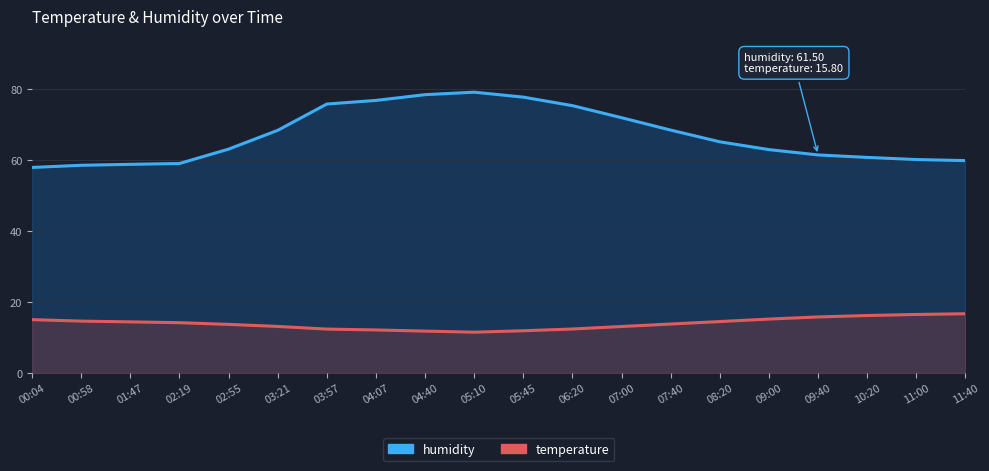

What is the value of the humidity point at the 4th from the left?

59.1